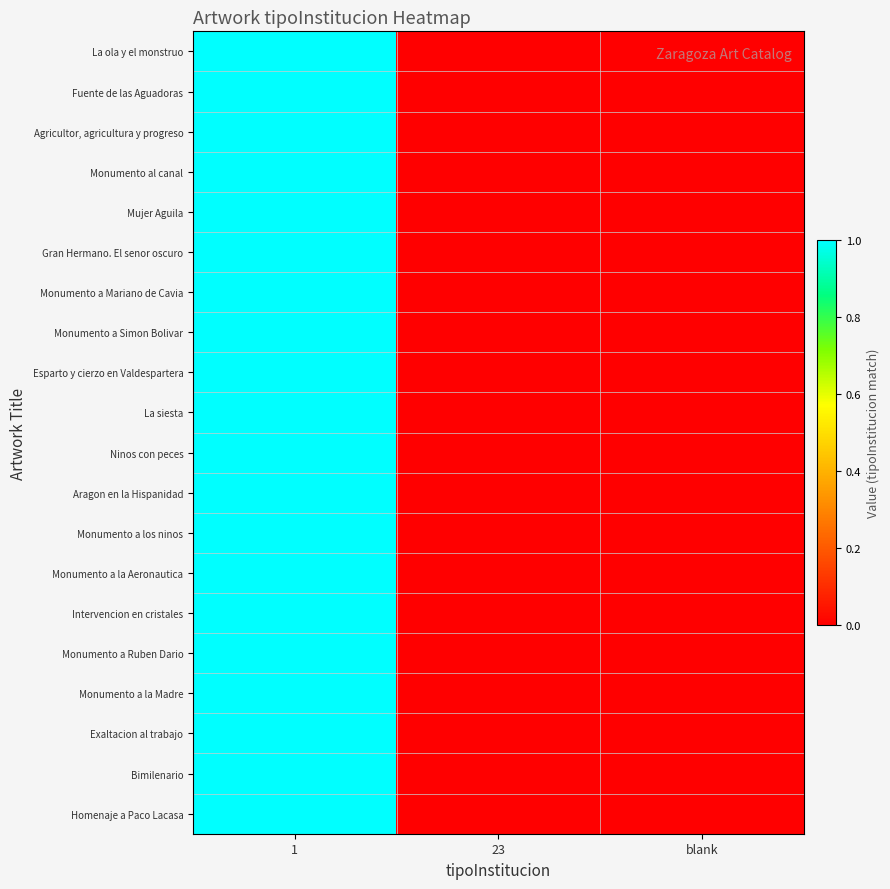

Reading right to left, transcribe all the data shown in this chart.

La ola y el monstruo: blank=0	23=0	1=1
Fuente de las Aguadoras: blank=0	23=0	1=1
Agricultor, agricultura y progreso: blank=0	23=0	1=1
Monumento al canal: blank=0	23=0	1=1
Mujer Aguila: blank=0	23=0	1=1
Gran Hermano. El senor oscuro: blank=0	23=0	1=1
Monumento a Mariano de Cavia: blank=0	23=0	1=1
Monumento a Simon Bolivar: blank=0	23=0	1=1
Esparto y cierzo en Valdespartera: blank=0	23=0	1=1
La siesta: blank=0	23=0	1=1
Ninos con peces: blank=0	23=0	1=1
Aragon en la Hispanidad: blank=0	23=0	1=1
Monumento a los ninos: blank=0	23=0	1=1
Monumento a la Aeronautica: blank=0	23=0	1=1
Intervencion en cristales: blank=0	23=0	1=1
Monumento a Ruben Dario: blank=0	23=0	1=1
Monumento a la Madre: blank=0	23=0	1=1
Exaltacion al trabajo: blank=0	23=0	1=1
Bimilenario: blank=0	23=0	1=1
Homenaje a Paco Lacasa: blank=0	23=0	1=1